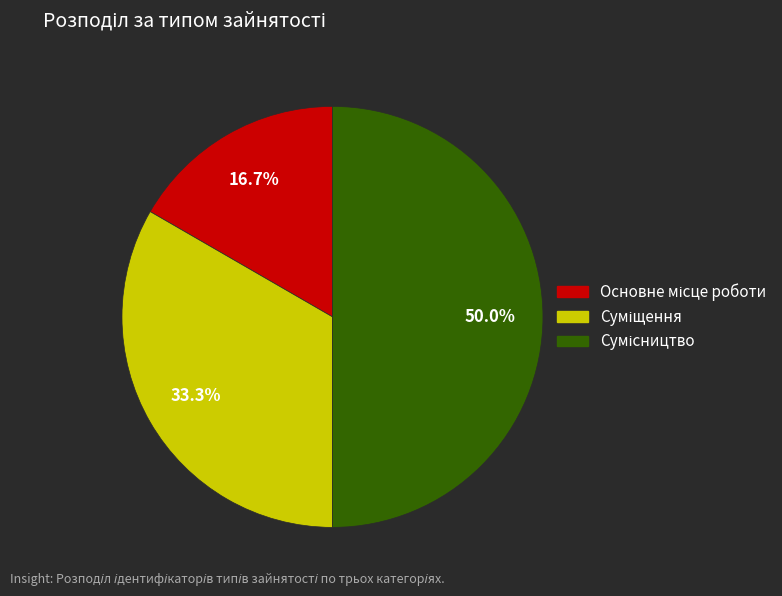

Is it true that Суміщення is 33% of the pie?

True